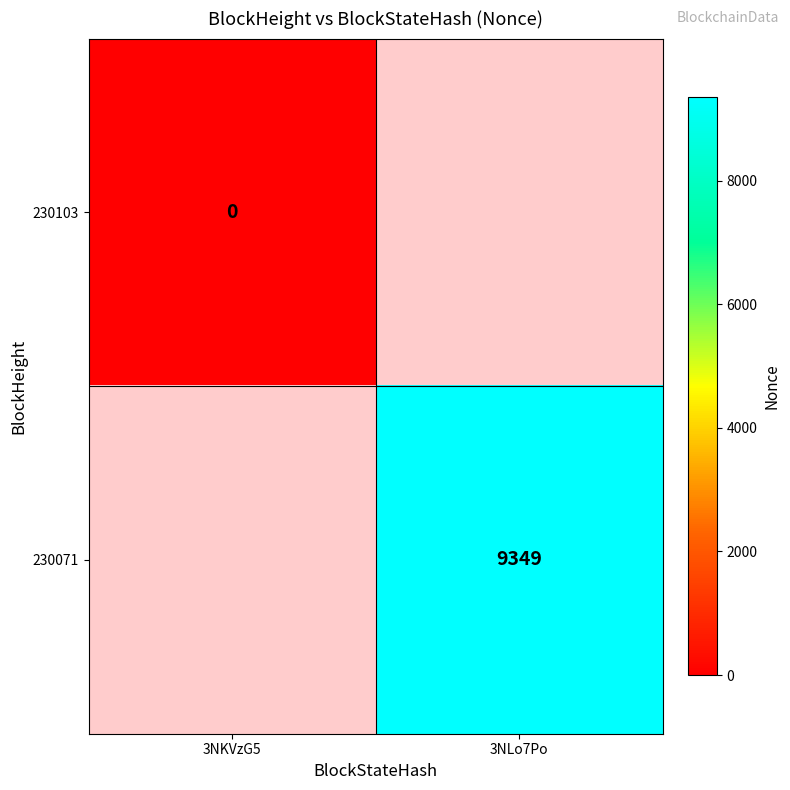

How many series are shown in this chart?

2